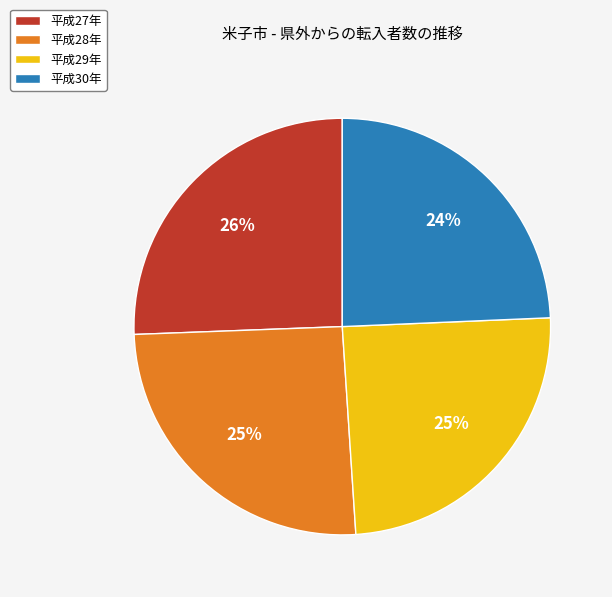

Is the sum of 平成30年 and 平成29年 greater than half?

No